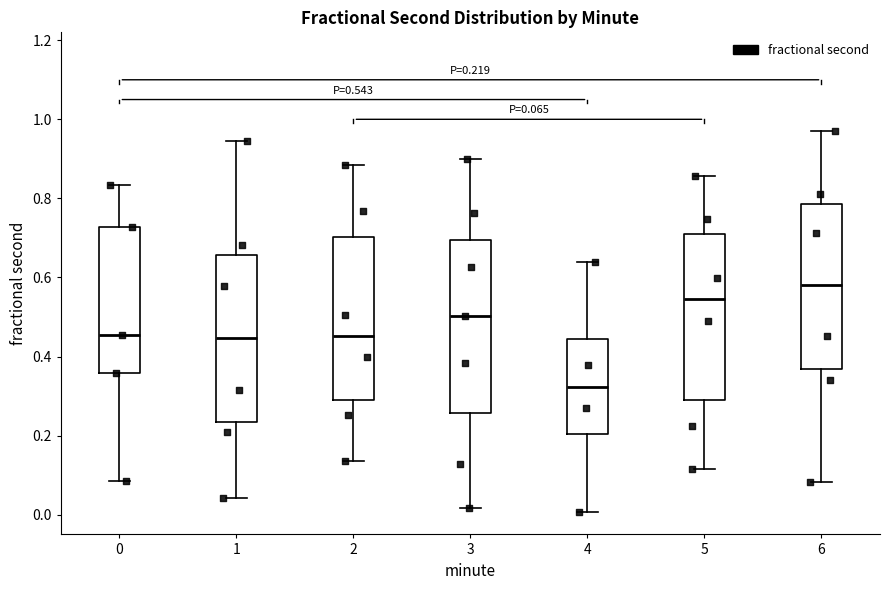

Which box's median line is the highest?

6